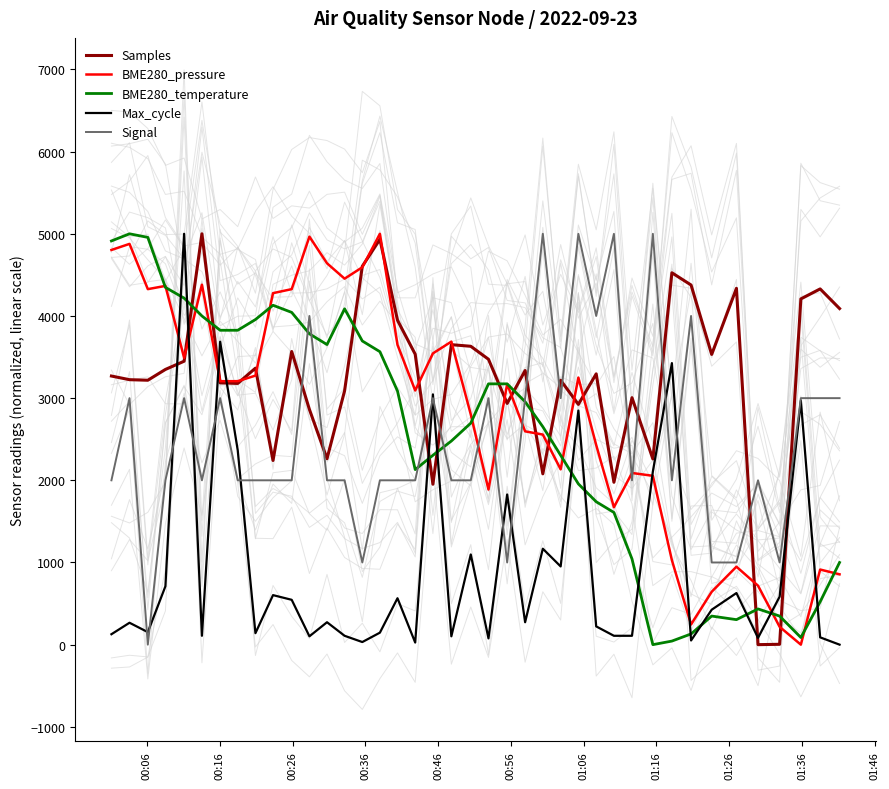

What is the difference between the maximum and second lowest values in the Max_cycle series?

4974.6